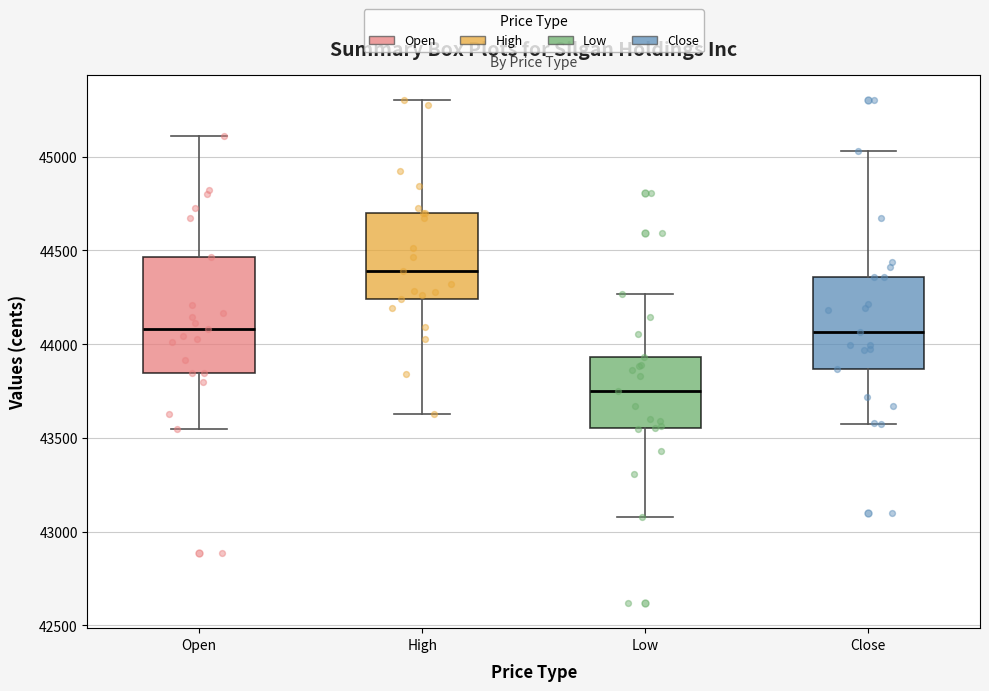

Comparing the boxes themselves (not the whiskers), which one is the tallest?

Open